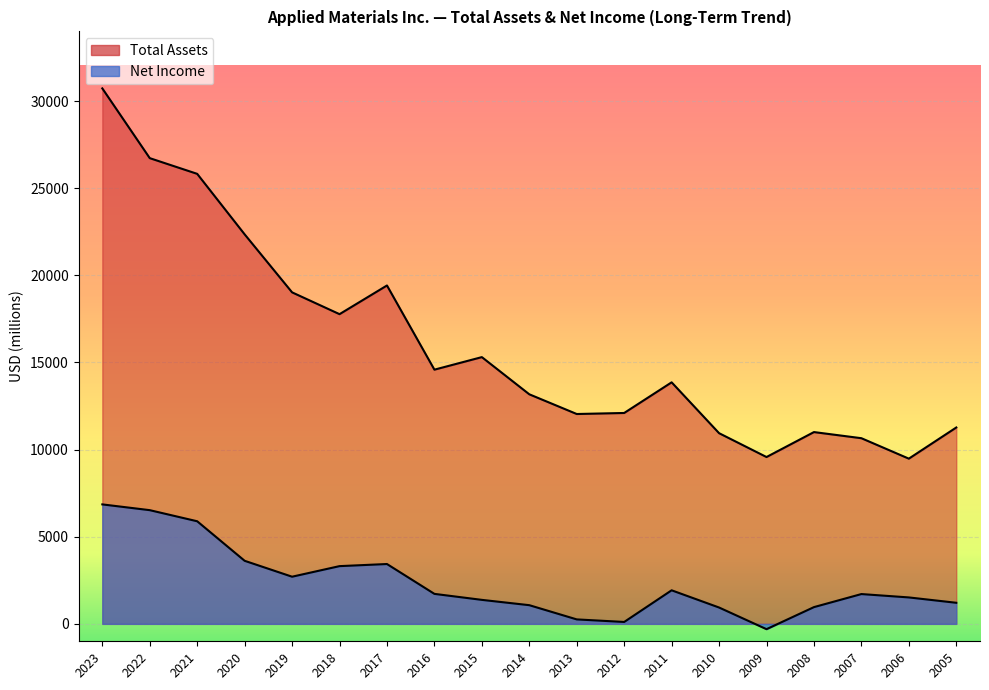

At which label does Net Income reach its minimum?

2009